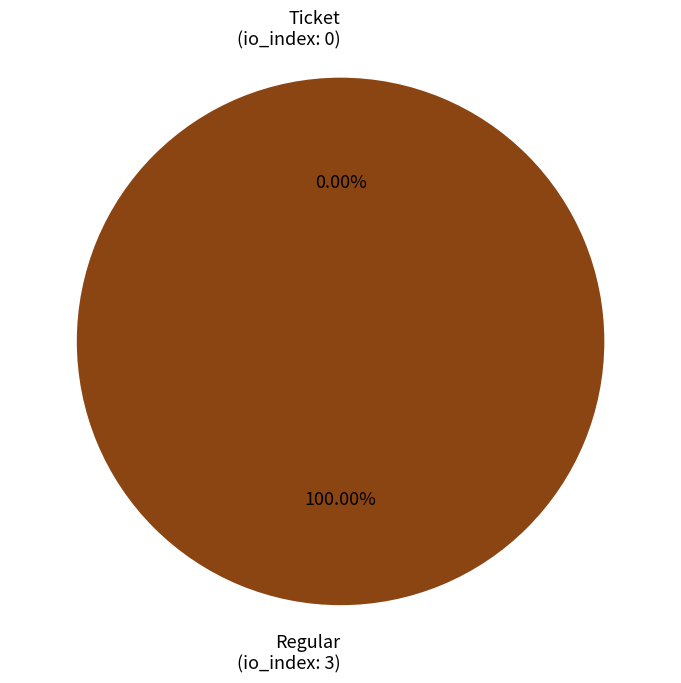

What is the change in value from Ticket to Regular?

+3